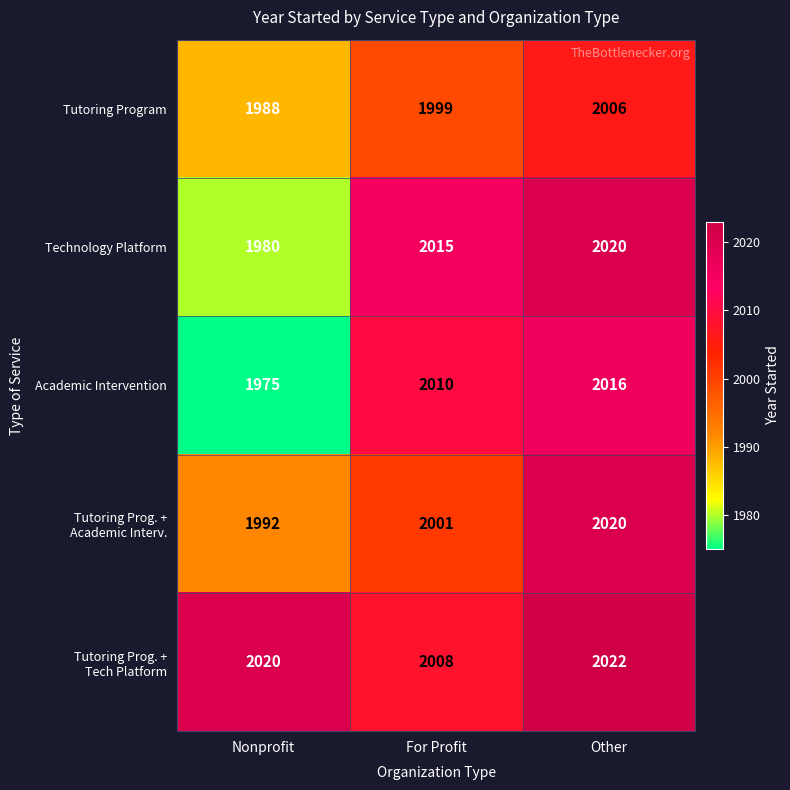

The value of Academic Intervention at Nonprofit is 3057. True or false?

False